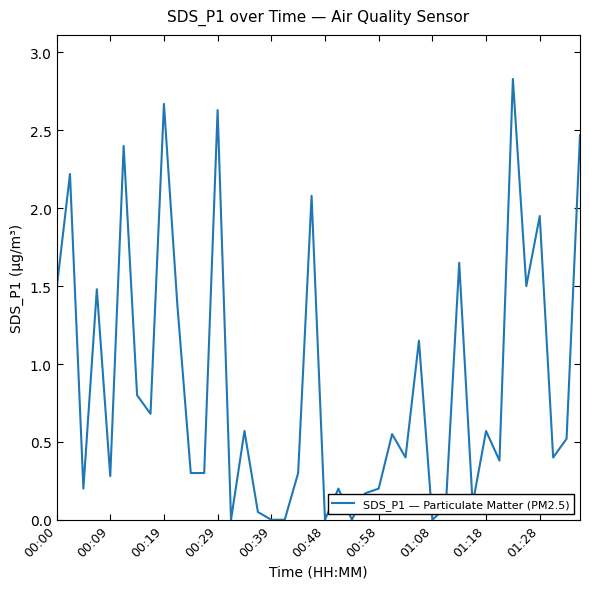

What is the greatest value displayed?

2.8